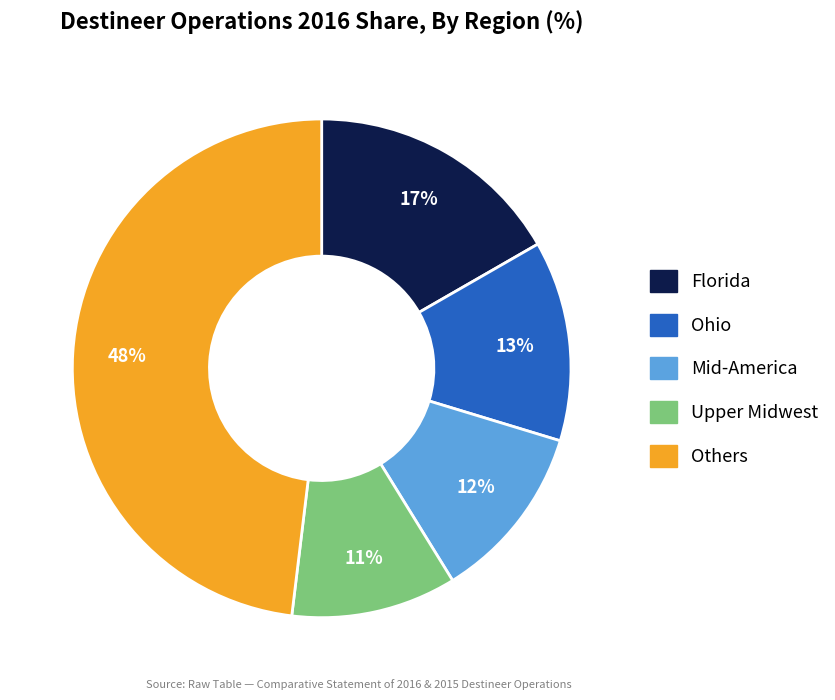

Is there any slice that represents more than half of the pie?

No